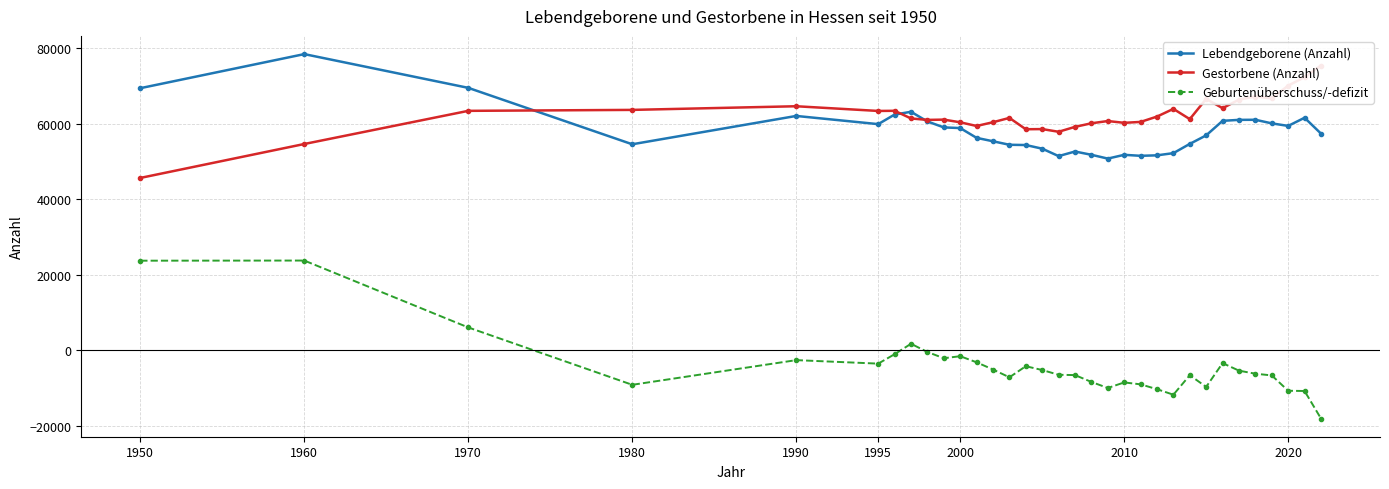

After their last crossing, which series has the higher values: Lebendgeborene (Anzahl) or Gestorbene (Anzahl)?

Gestorbene (Anzahl)